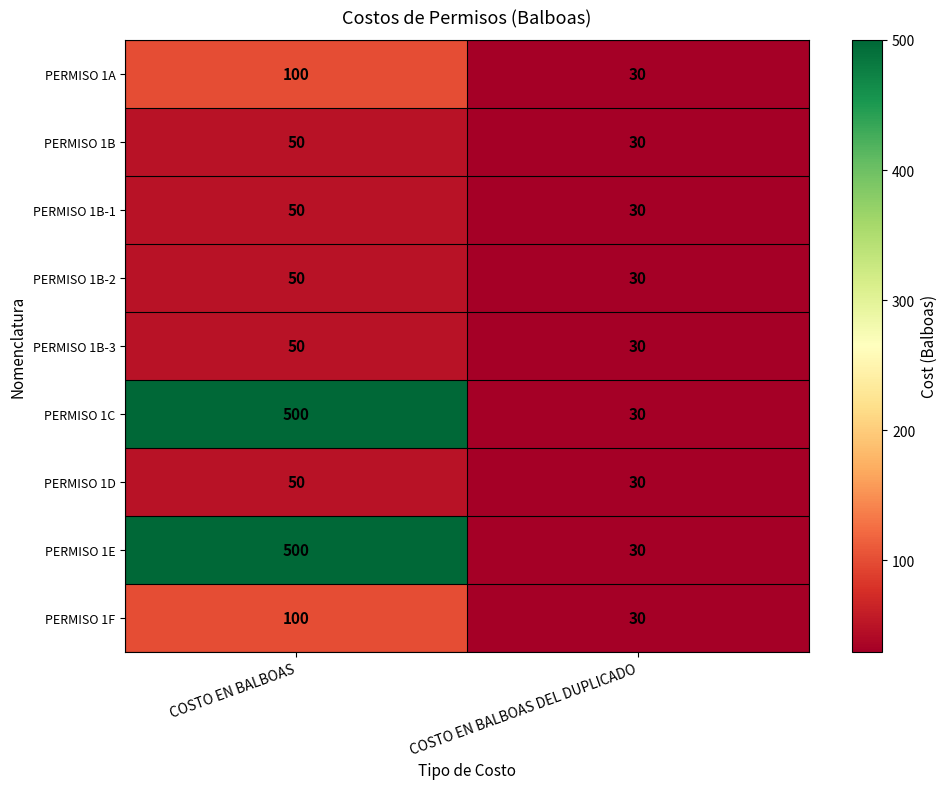

Reading left to right, extract all data points from this chart.

PERMISO 1A: COSTO EN BALBOAS=100	COSTO EN BALBOAS DEL DUPLICADO=30
PERMISO 1B: COSTO EN BALBOAS=50	COSTO EN BALBOAS DEL DUPLICADO=30
PERMISO 1B-1: COSTO EN BALBOAS=50	COSTO EN BALBOAS DEL DUPLICADO=30
PERMISO 1B-2: COSTO EN BALBOAS=50	COSTO EN BALBOAS DEL DUPLICADO=30
PERMISO 1B-3: COSTO EN BALBOAS=50	COSTO EN BALBOAS DEL DUPLICADO=30
PERMISO 1C: COSTO EN BALBOAS=500	COSTO EN BALBOAS DEL DUPLICADO=30
PERMISO 1D: COSTO EN BALBOAS=50	COSTO EN BALBOAS DEL DUPLICADO=30
PERMISO 1E: COSTO EN BALBOAS=500	COSTO EN BALBOAS DEL DUPLICADO=30
PERMISO 1F: COSTO EN BALBOAS=100	COSTO EN BALBOAS DEL DUPLICADO=30